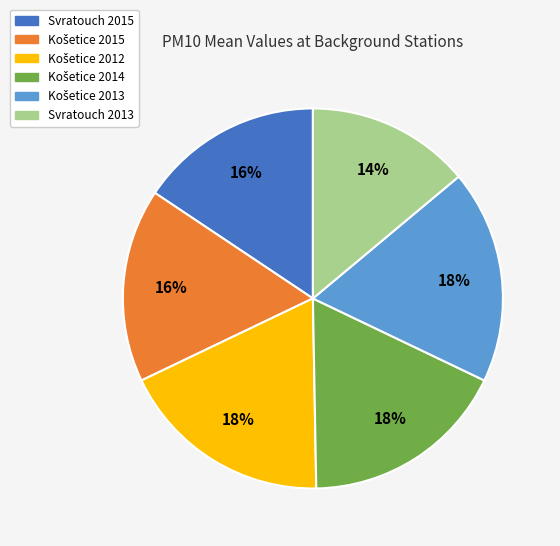

Which category has the smallest portion of the pie?

Svratouch 2013